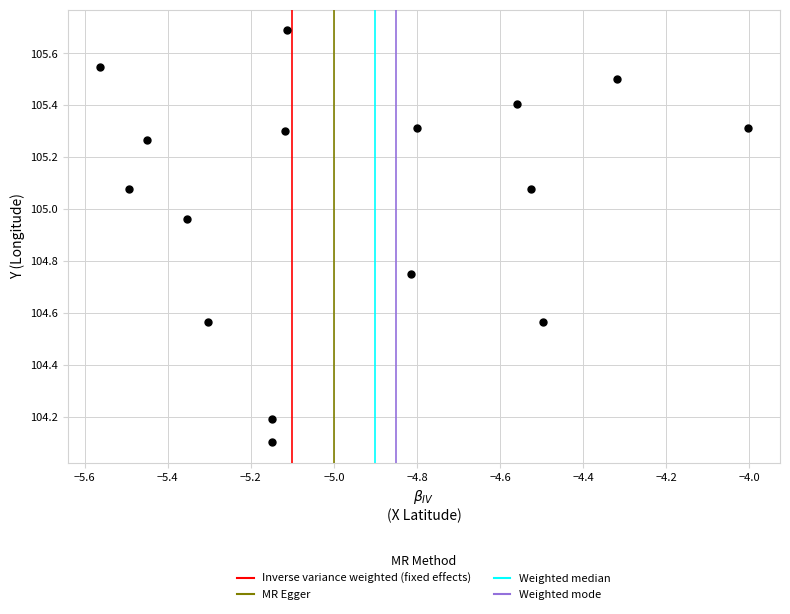

What Y value in the scatter plot is closest to 104?

104.1